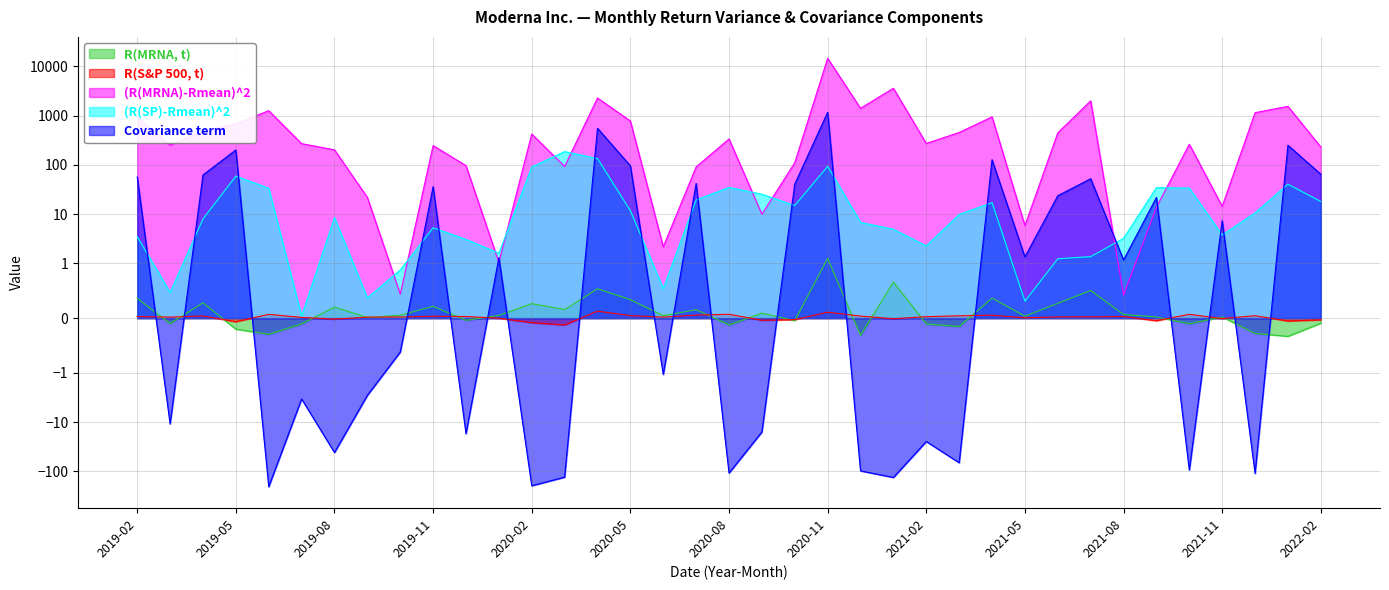

What are all the series names shown in the legend?

R(MRNA, t), R(S&P 500, t), (R(MRNA)-Rmean)^2, (R(SP)-Rmean)^2, Covariance term